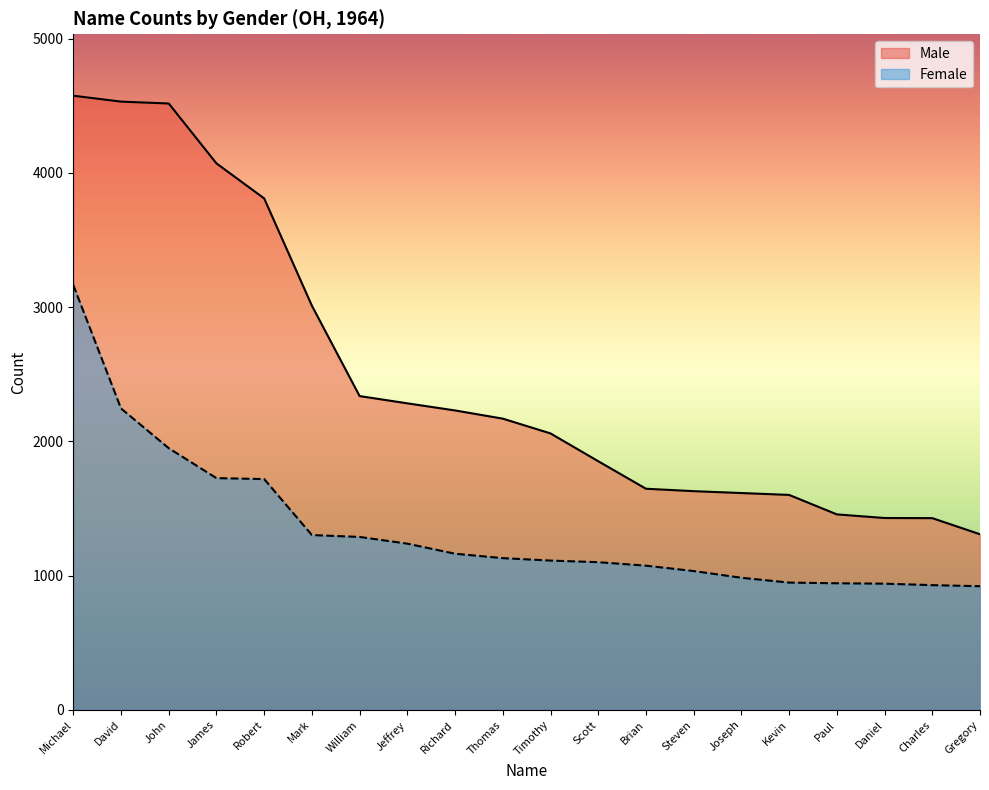

Where is Male nearest to the value 2941?

Mark